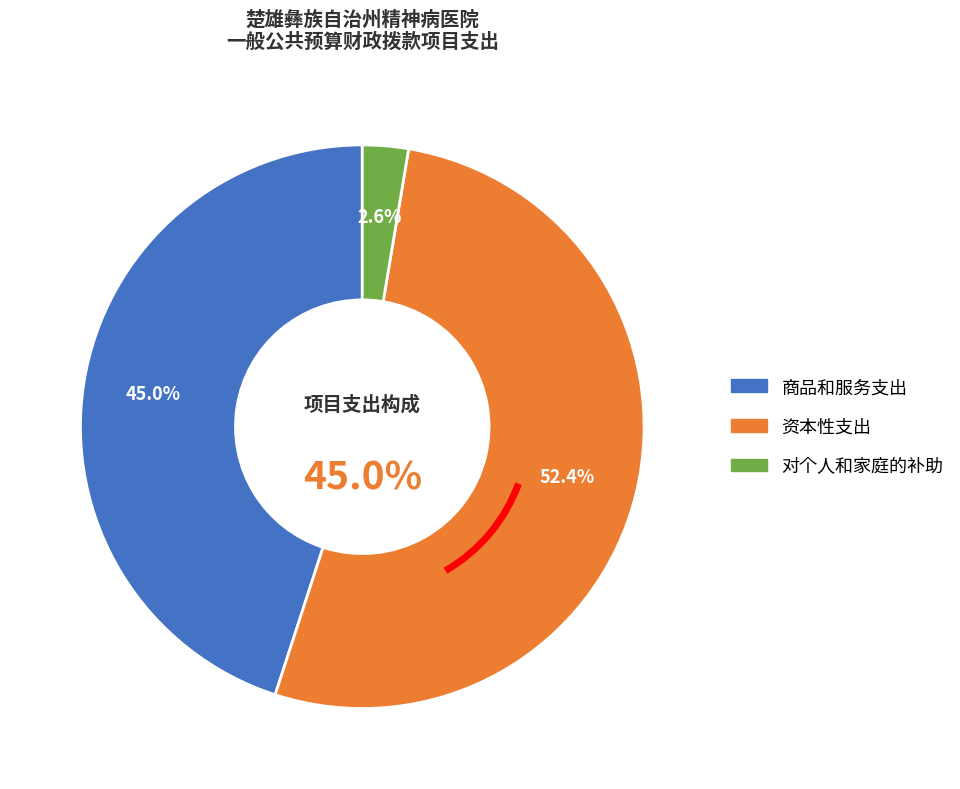

Is 对个人和家庭的补助 the majority of the pie?

No